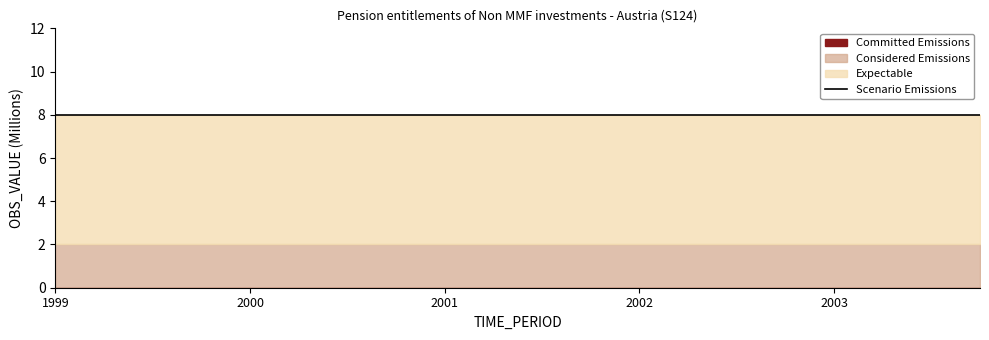

True or false: Committed Emissions and Expectable cross at least once.

False